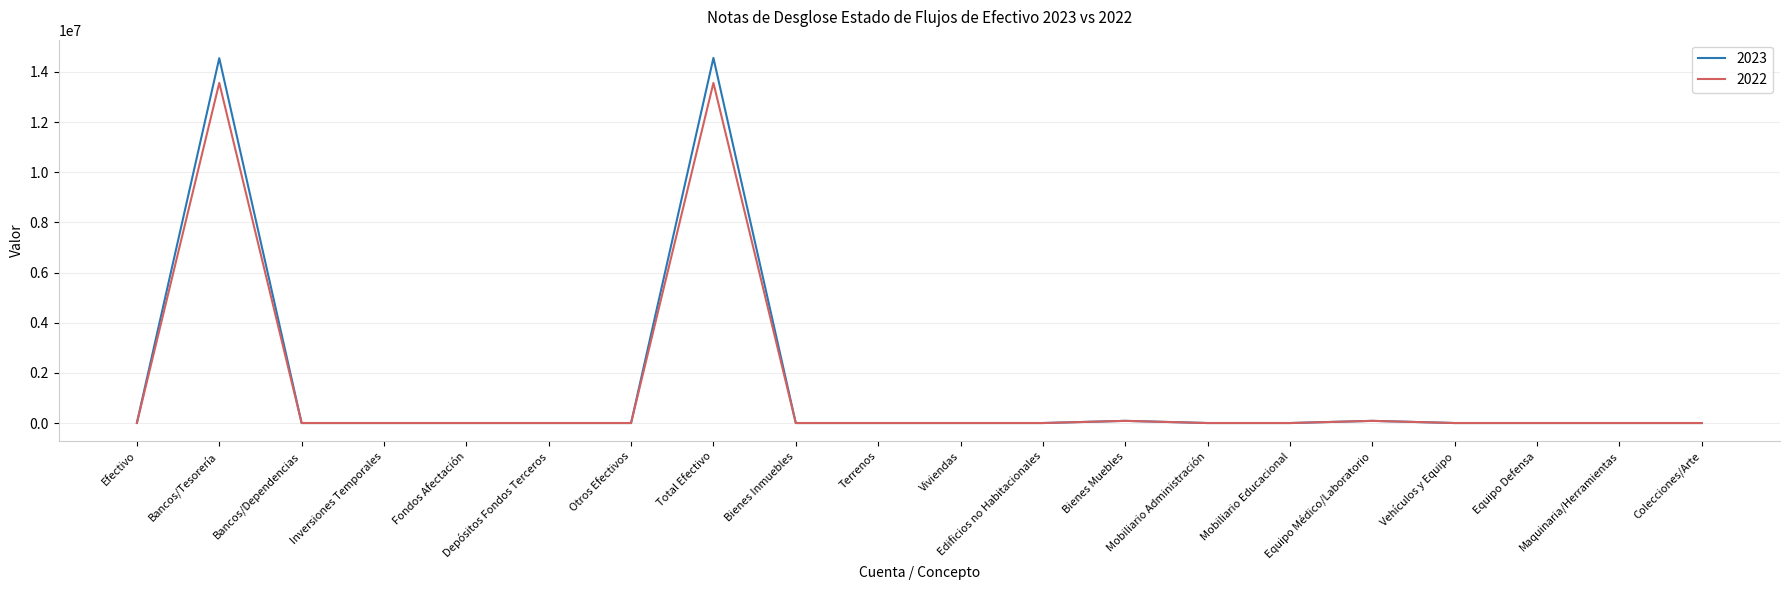

Rank the series by their maximum value, from lowest to highest.

2022, 2023